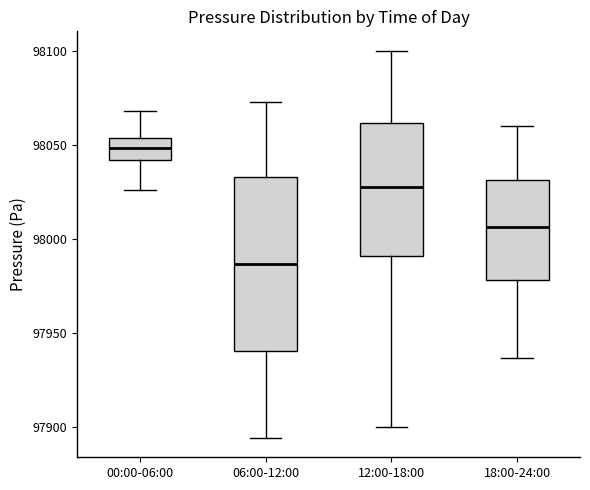

Which box's median line is the lowest?

06:00-12:00